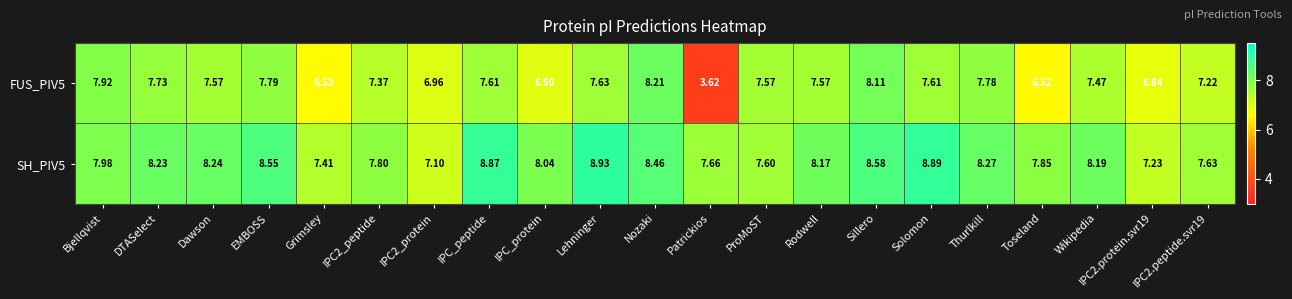

Is the value of FUS_PIV5 at IPC2_peptide greater than the value of SH_PIV5 at Toseland?

No